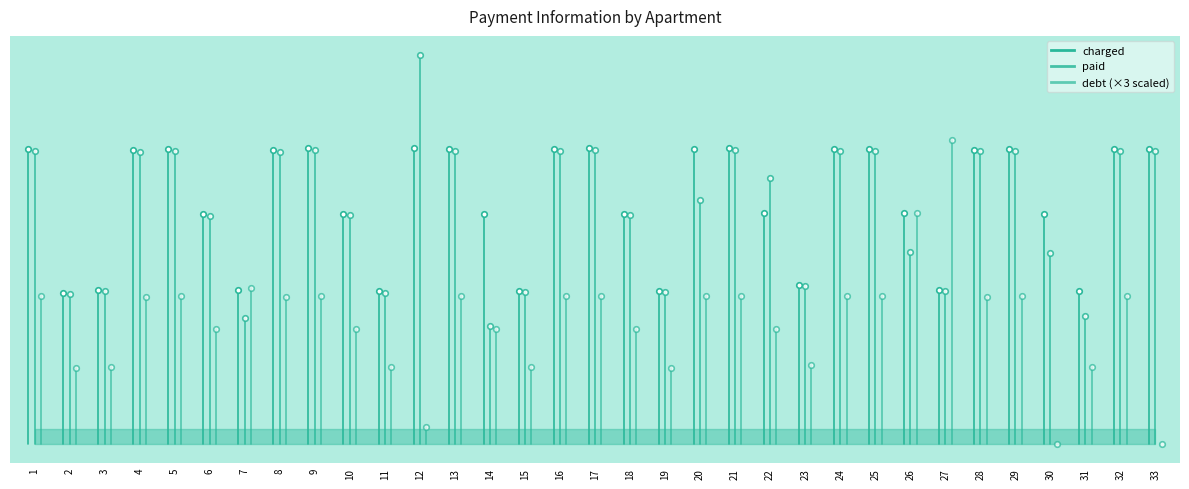

What is the difference between the debt values at 15 and 26?

692.5